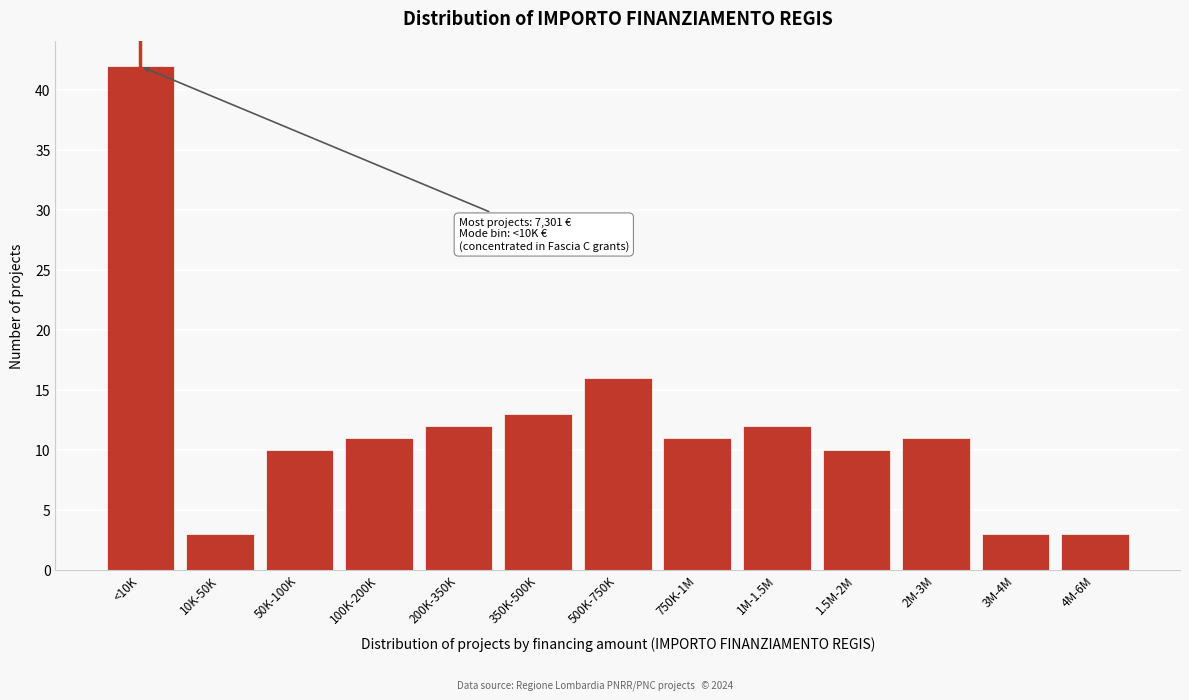

Reading right to left, transcribe all the data shown in this chart.

4M-6M=3	3M-4M=3	2M-3M=11	1.5M-2M=10	1M-1.5M=12	750K-1M=11	500K-750K=16	350K-500K=13	200K-350K=12	100K-200K=11	50K-100K=10	10K-50K=3	<10K=42